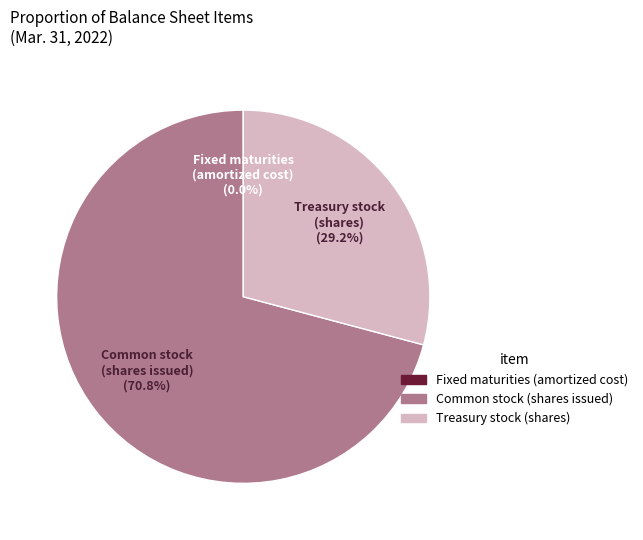

Does any single category account for the majority?

Yes